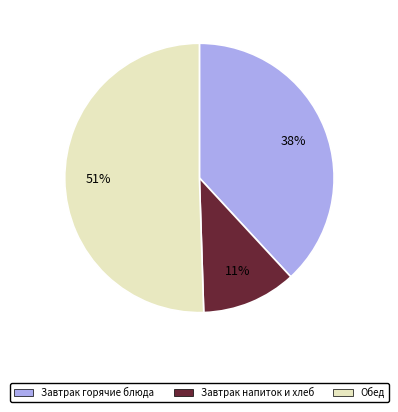

To the nearest percent, what is the average slice percentage?

33%